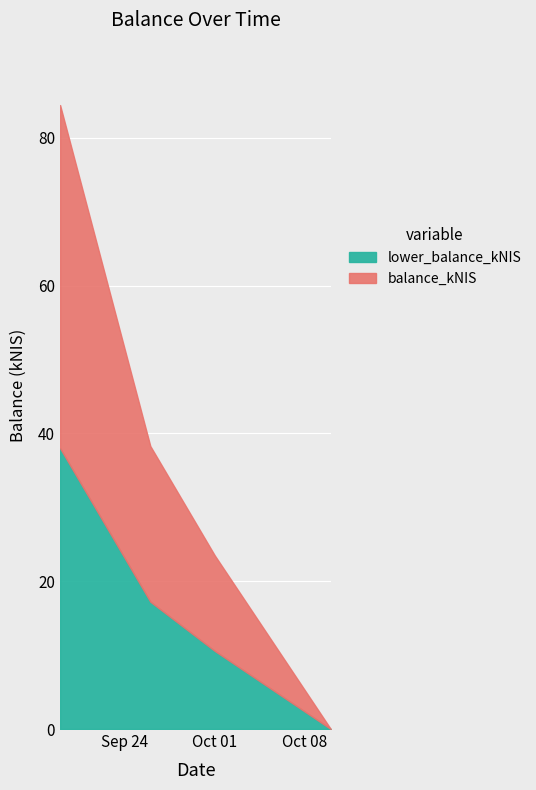

What is the label of the 4th point from the left?

2024-10-10